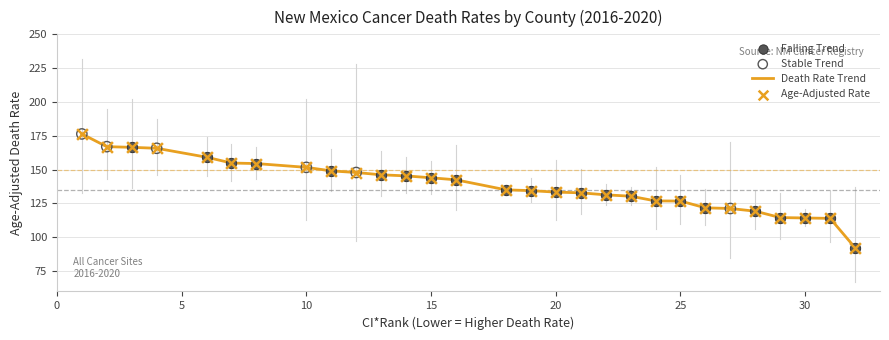

What is the maximum value shown in the chart?

176.4